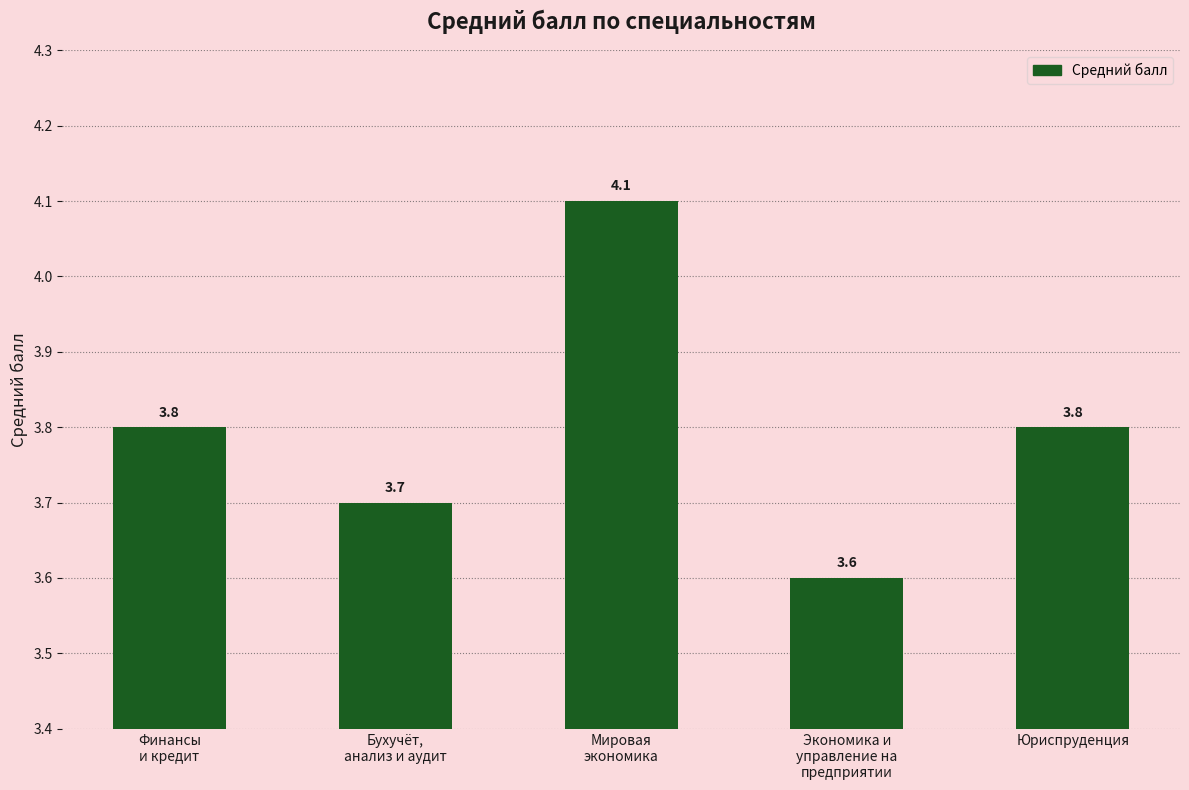

Between Бухучёт,
анализ и аудит and Финансы
и кредит, which is larger?

Финансы
и кредит